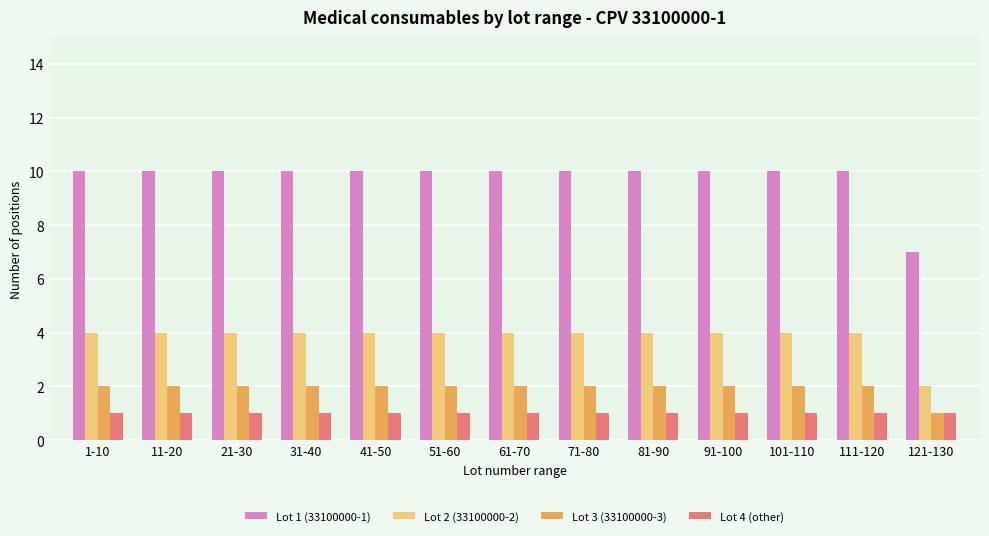

What is the spread (max minus min) of values at 71-80?

9